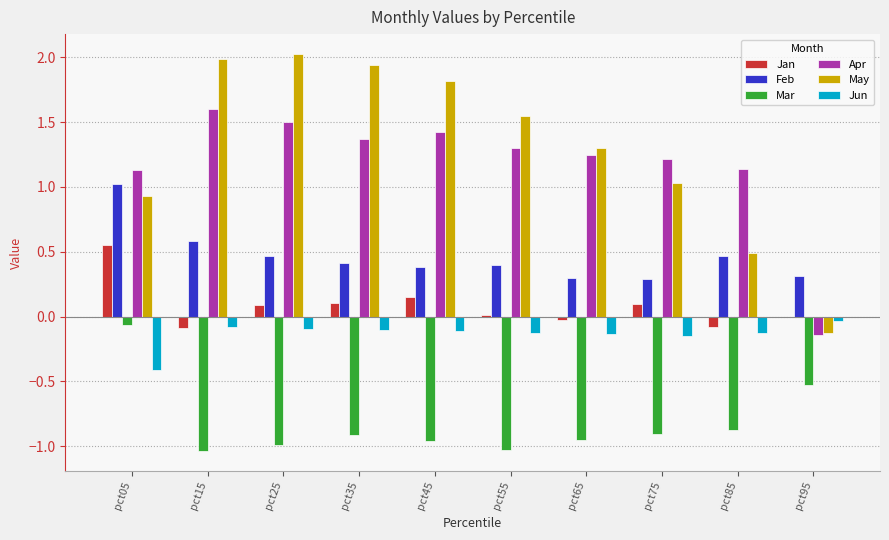

Is it true that Jan equals 0.0 at pct55?

True